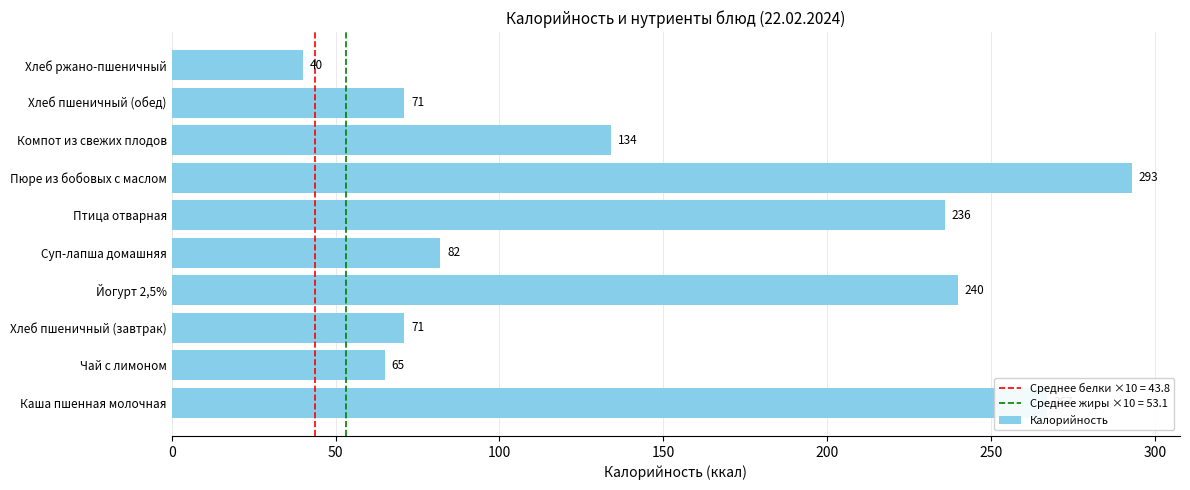

How many values are below 134?

5